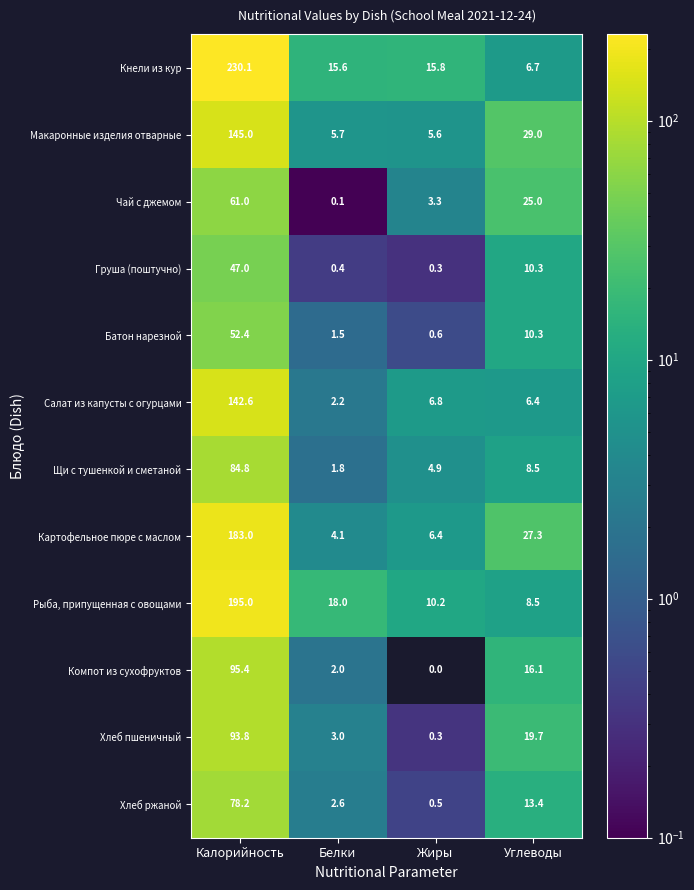

Which label corresponds to the largest value in the chart?

Калорийность